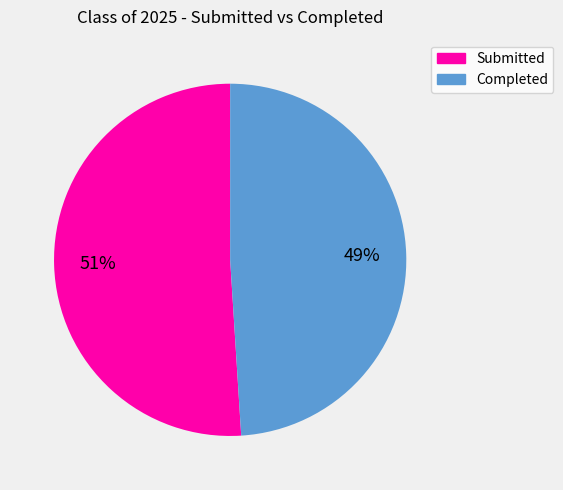

To the nearest percent, what is the average slice percentage?

50%